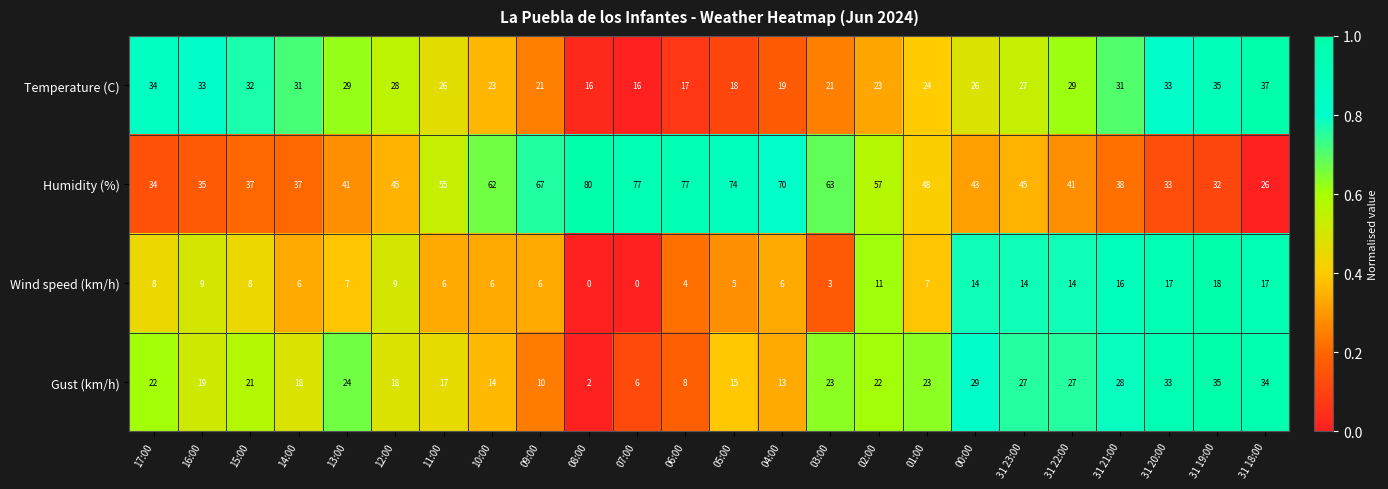

Rank the series at 12:00 from highest to lowest value.

Humidity (%), Temperature (C), Gust (km/h), Wind speed (km/h)